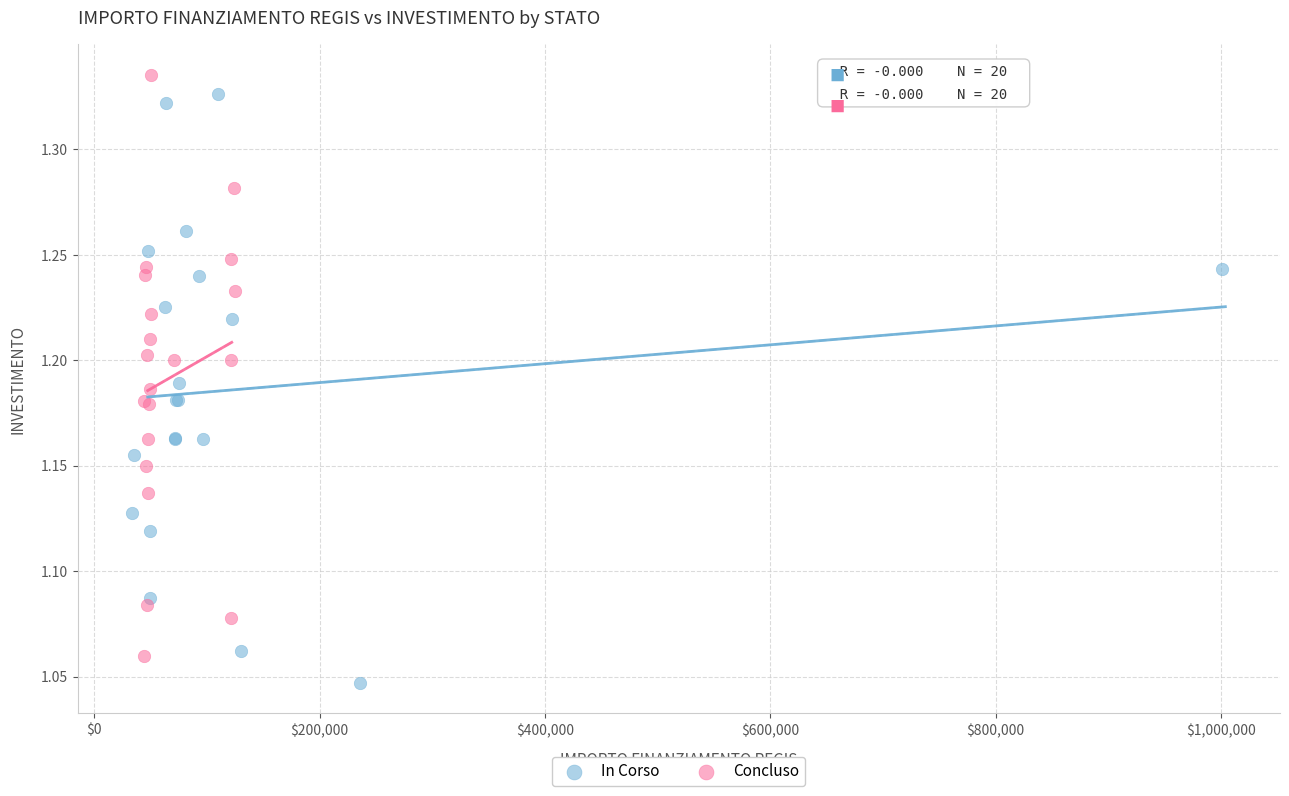

What are all the series names shown in the legend?

In Corso, Concluso